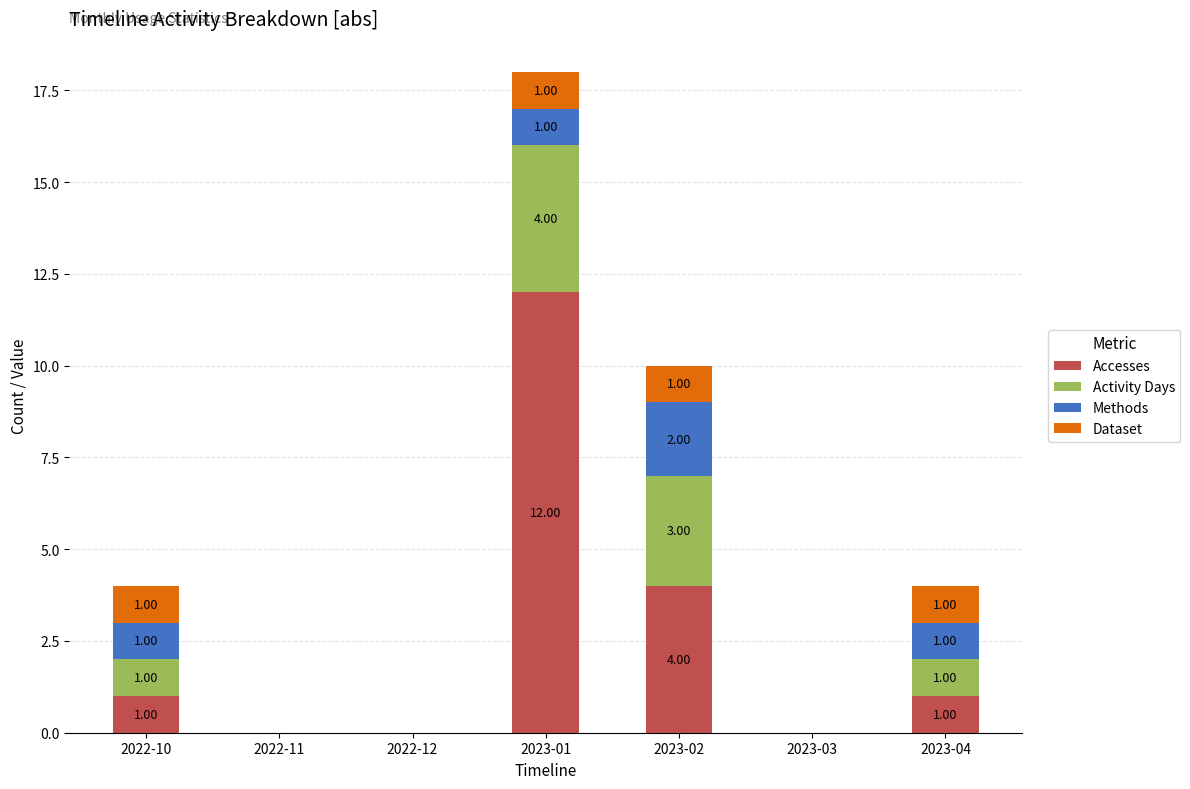

What is the sum of all Accesses values?

18